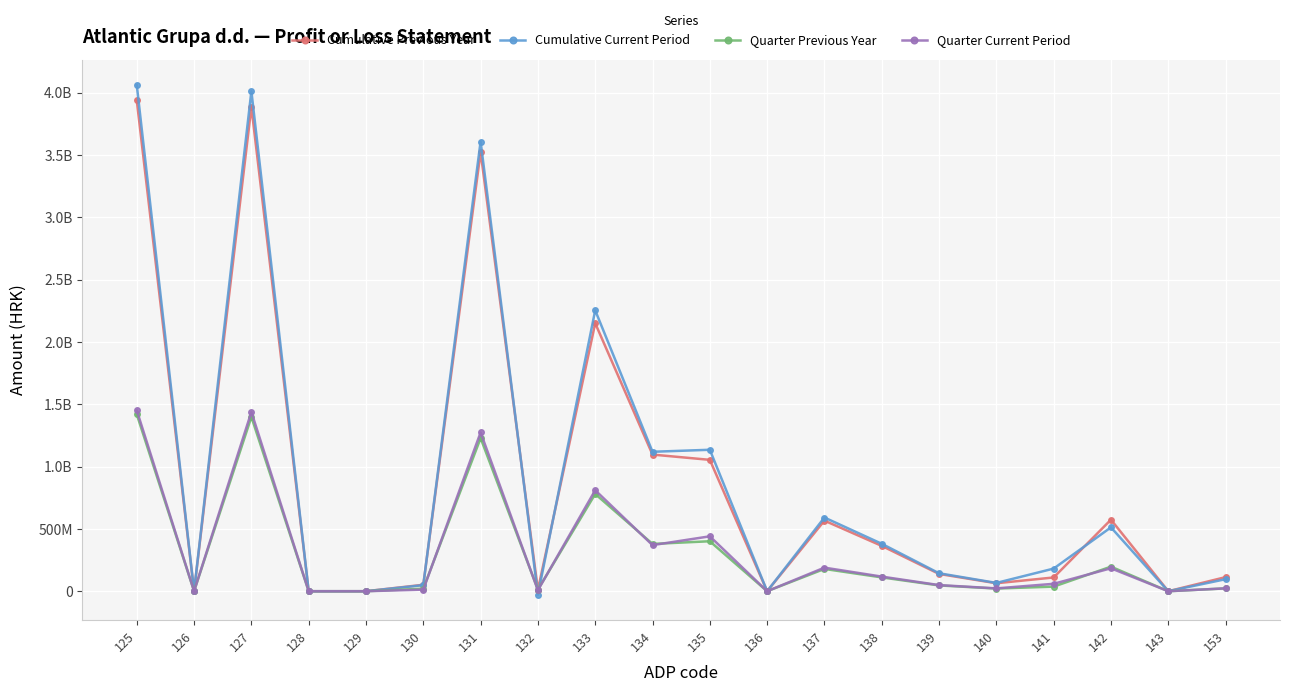

Is it true that Quarter Current Period equals 883501821 at 131?

False